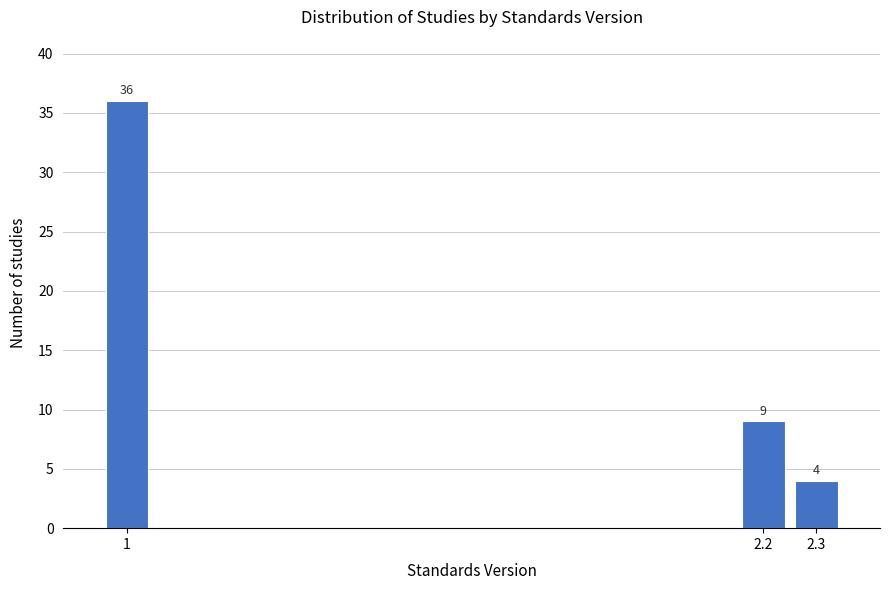

Reading left to right, what are all the values shown in this chart?

36	9	4